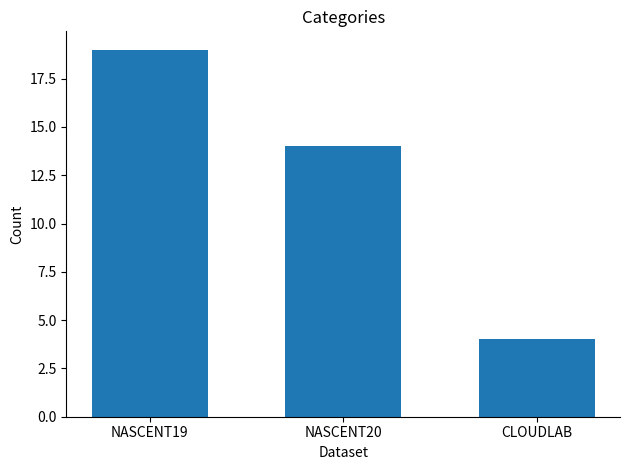

How many categories are shown in the chart?

3